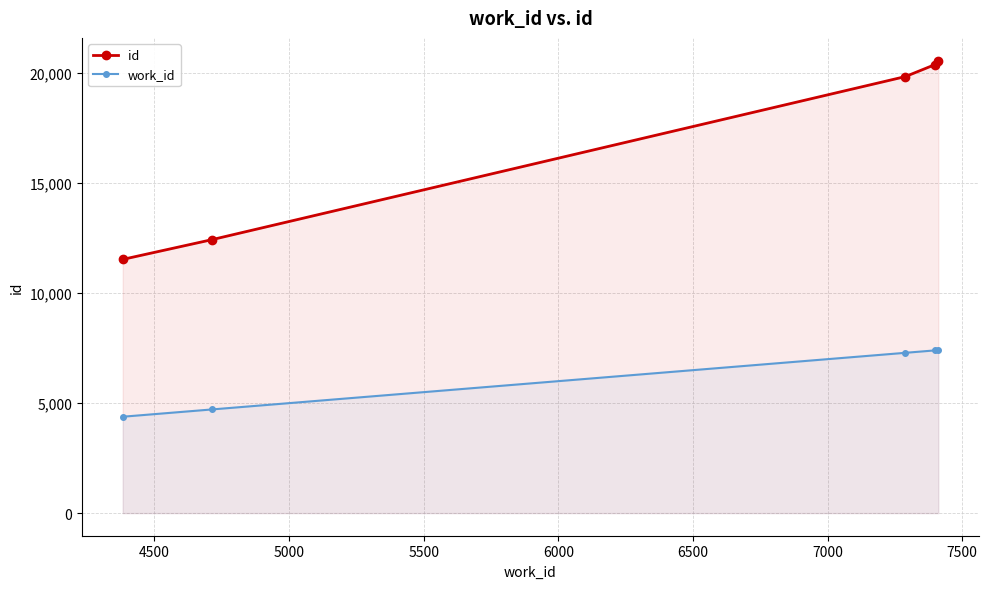

What is the maximum value for id?

20580